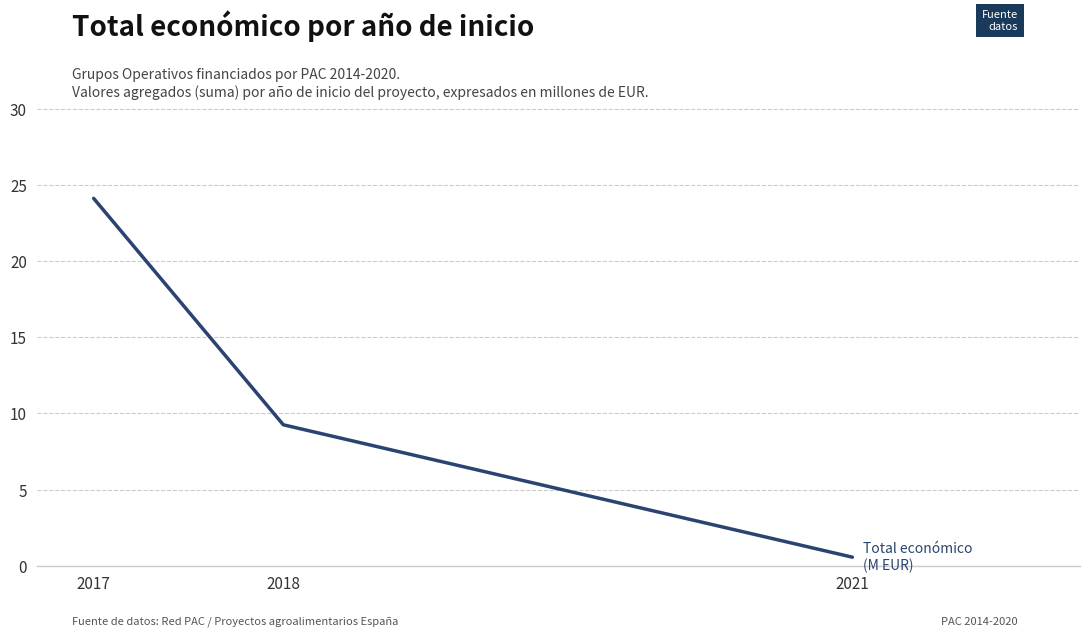

How many values exceed 9?

2